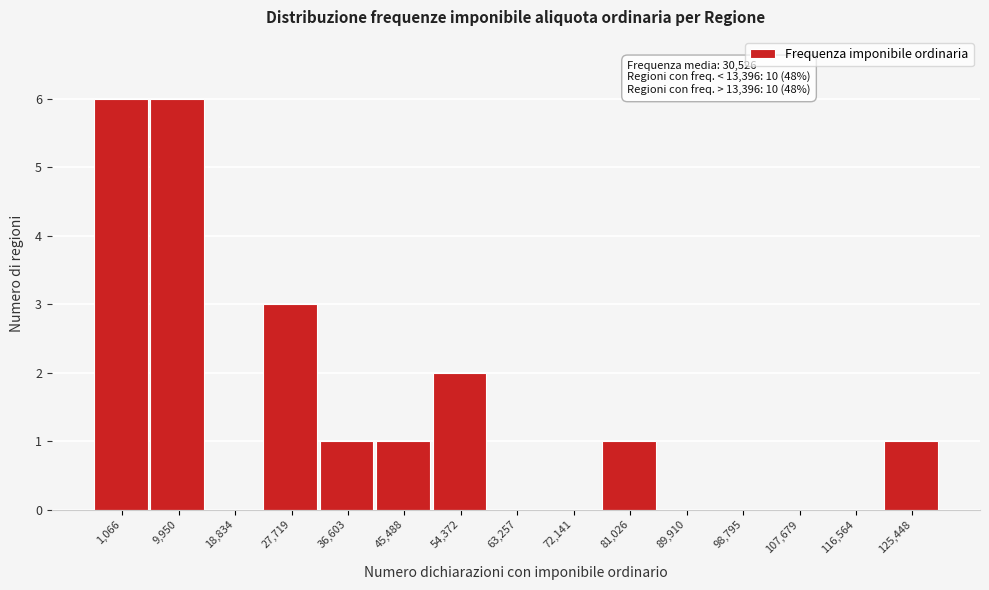

Reading right to left, transcribe all the data shown in this chart.

125,448=1	116,564=0	107,679=0	98,795=0	89,910=0	81,026=1	72,141=0	63,257=0	54,372=2	45,488=1	36,603=1	27,719=3	18,834=0	9,950=6	1,066=6